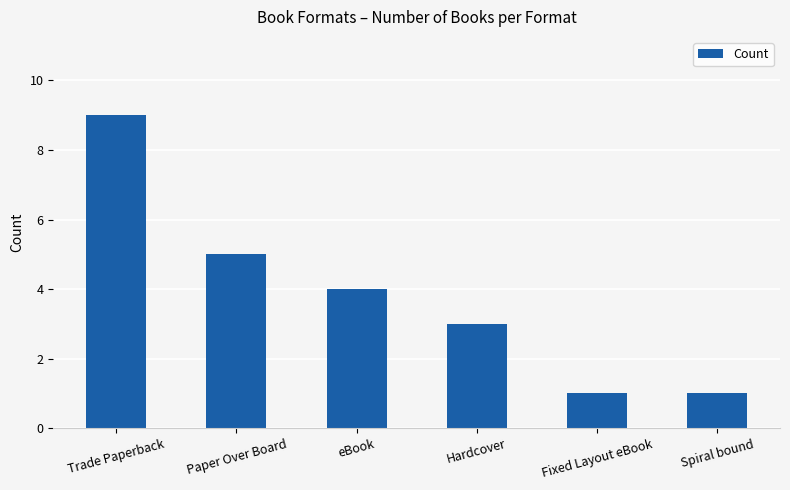

What is the label of the 5th bar from the left?

Fixed Layout eBook